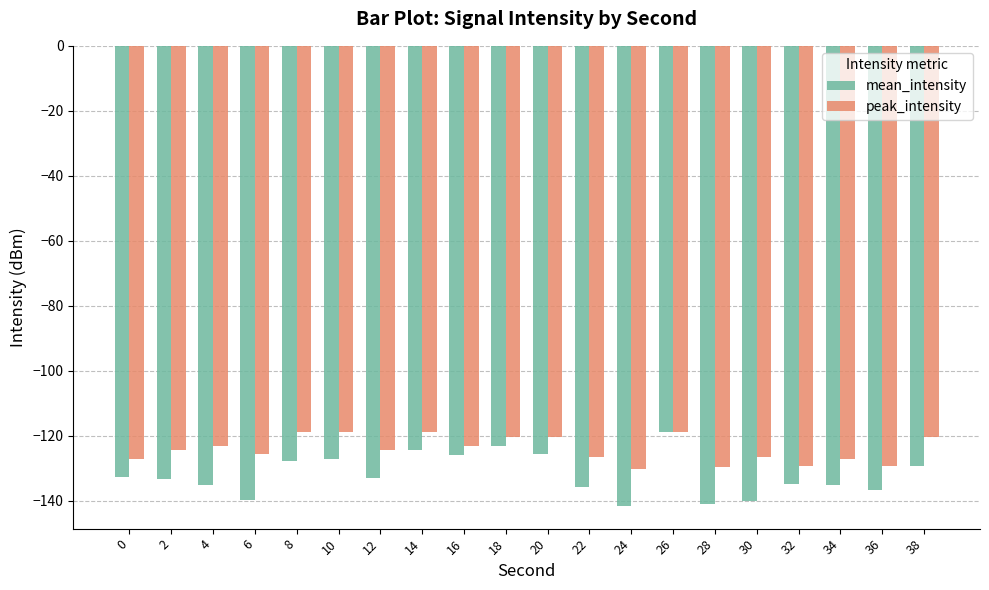

Does the chart contain stacked bars?

No